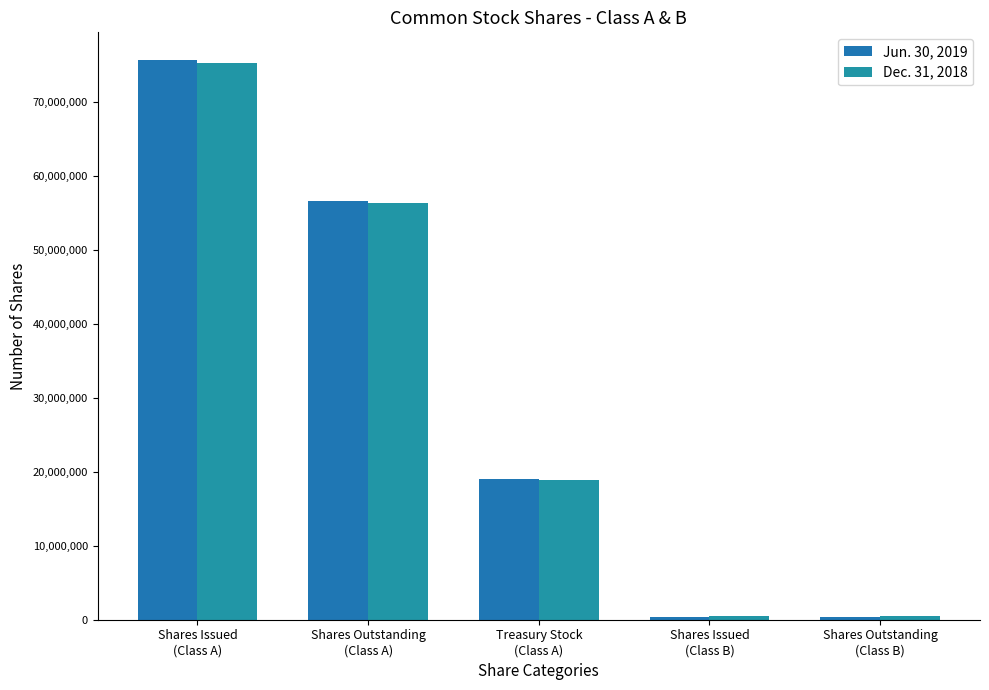

At Shares Outstanding
(Class B), list the series in order from smallest to largest.

Jun. 30, 2019, Dec. 31, 2018